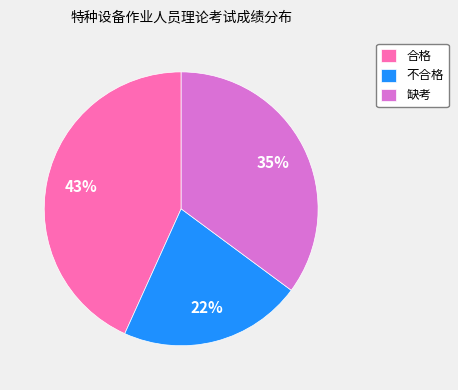

Is 缺考 the majority of the pie?

No